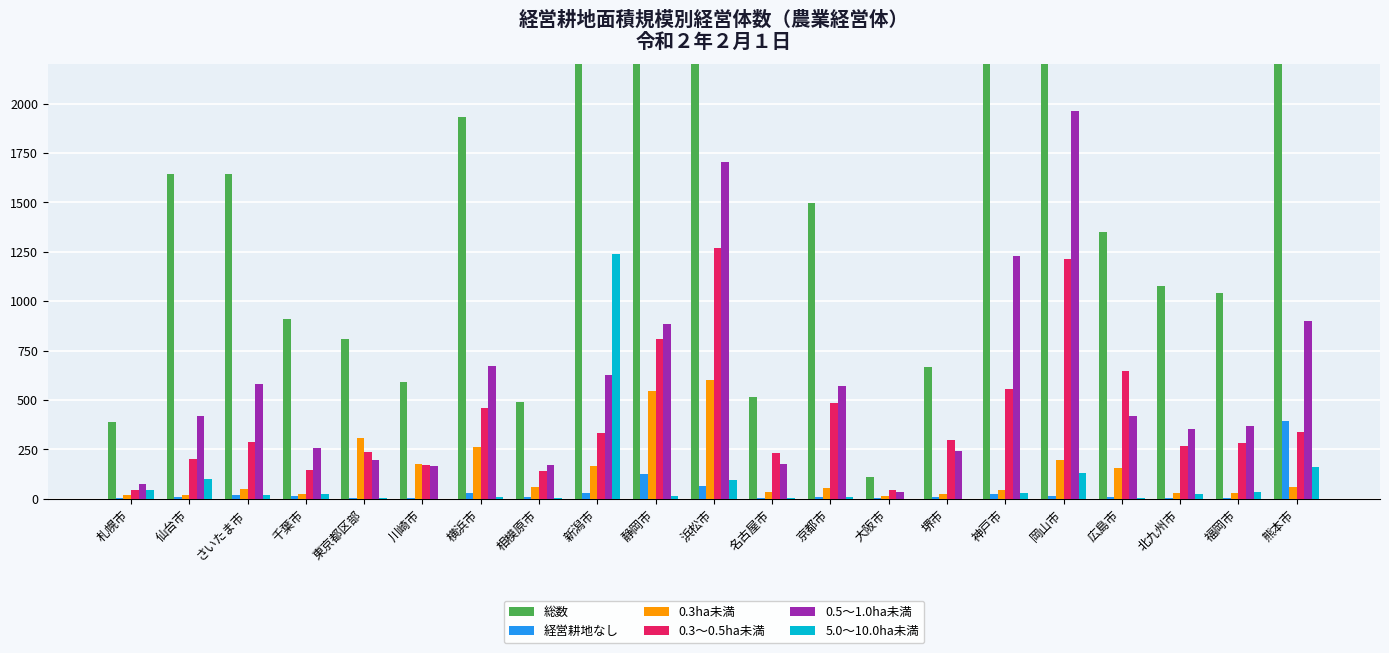

True or false: 0.3ha未満 has a value of 46 at 北九州市.

False